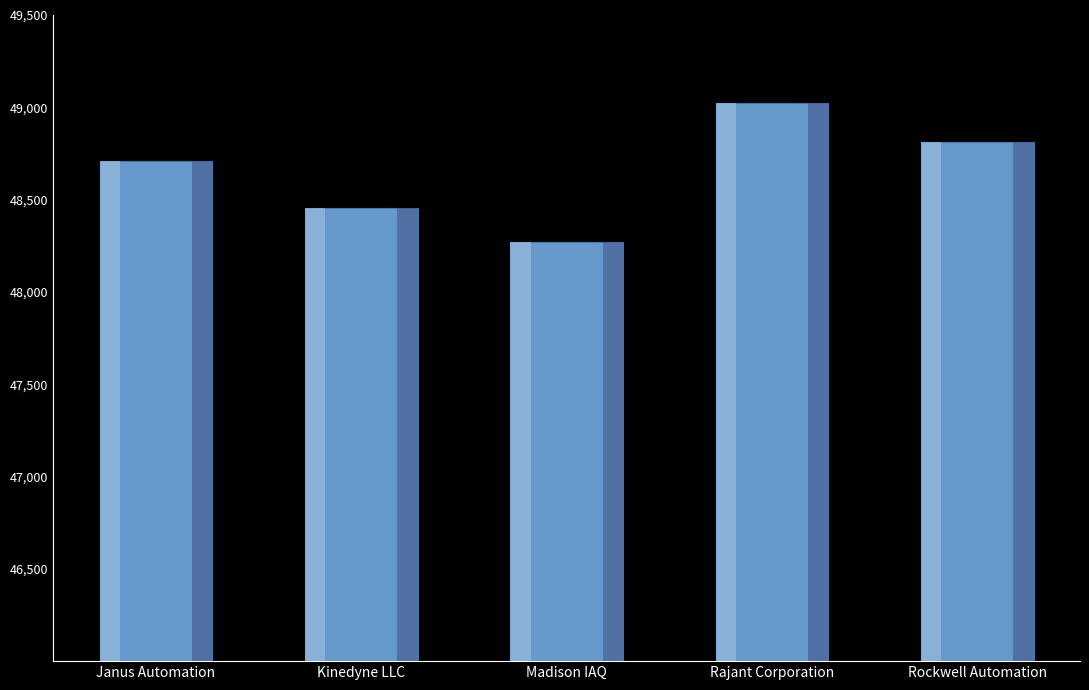

Where is the data nearest to the value 48645?

Janus Automation